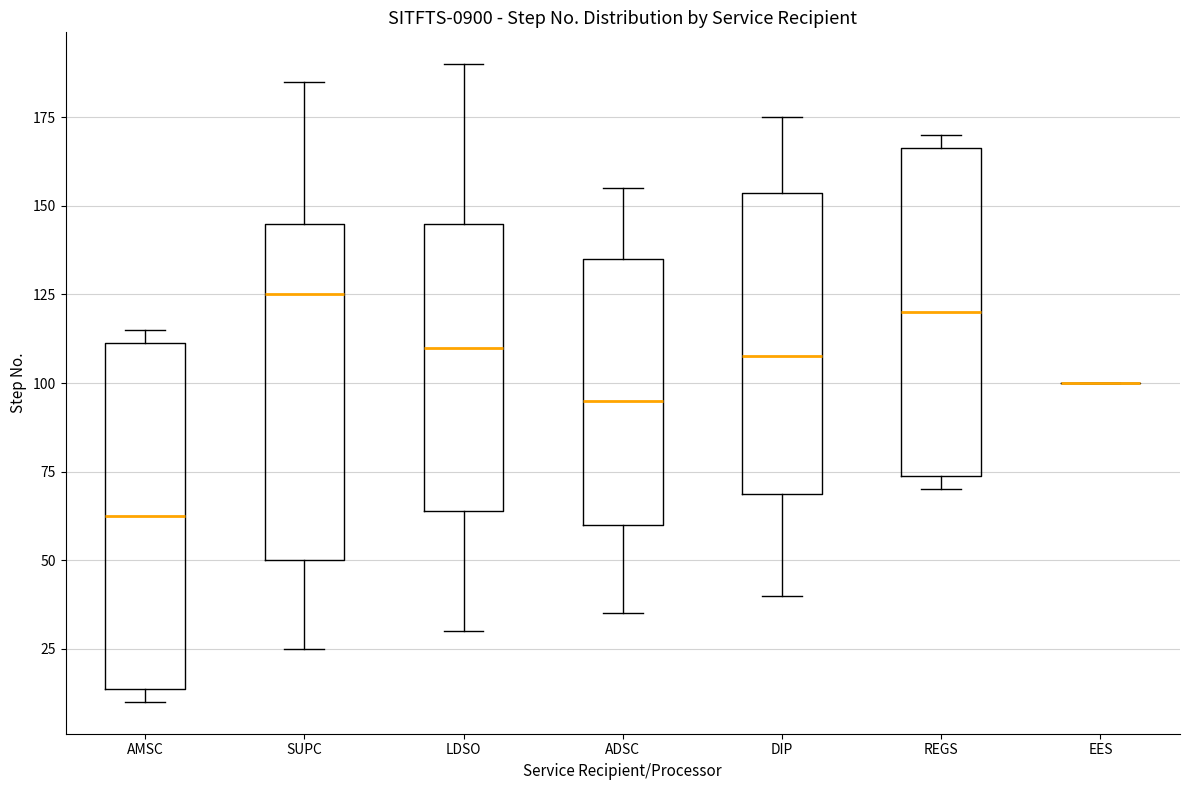

Where is the lower edge of the box for REGS on the y-axis? The values are not printed on the chart, so give them approximately, as read against the axis.

75